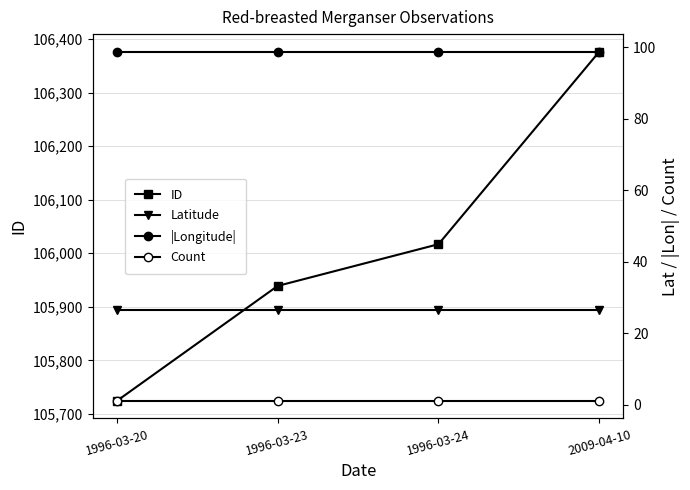

Rank the series by their maximum value, from lowest to highest.

Count, Latitude, |Longitude|, ID